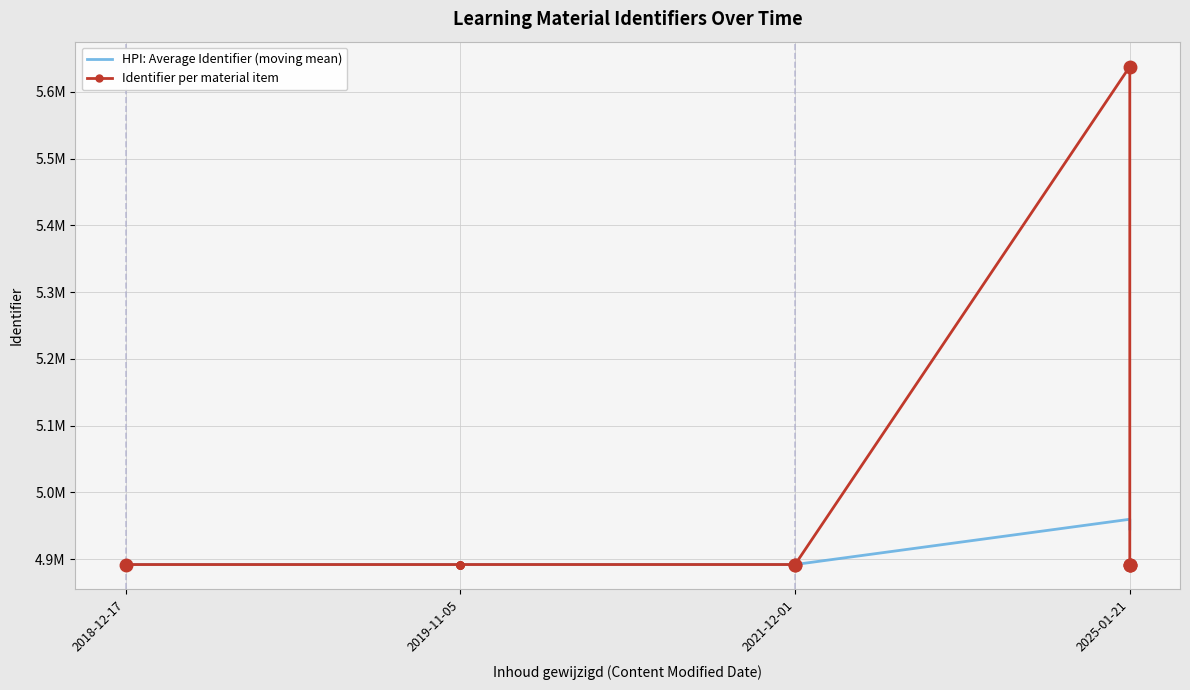

How many data points does each series have?

14